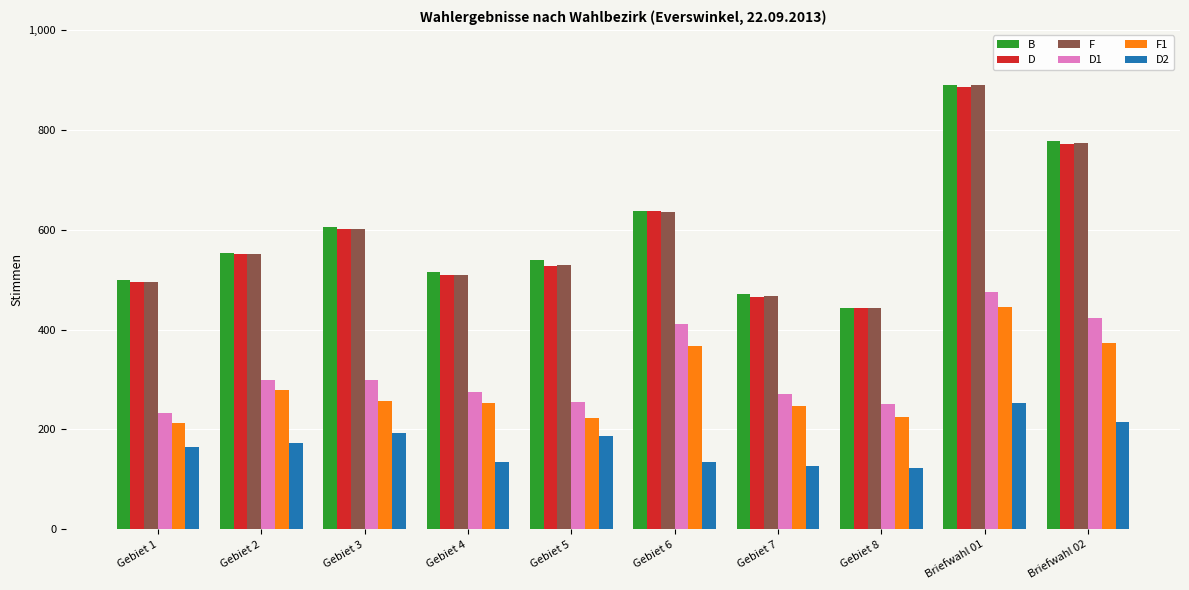

What is the spread (max minus min) of values at Gebiet 7?

346